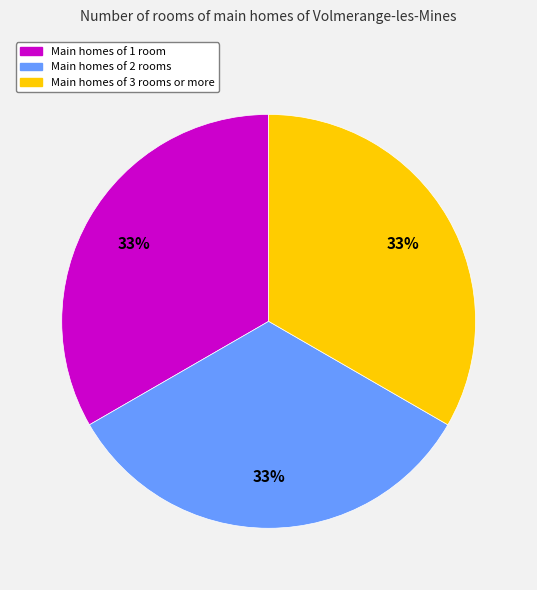

Is there any slice that represents more than half of the pie?

No